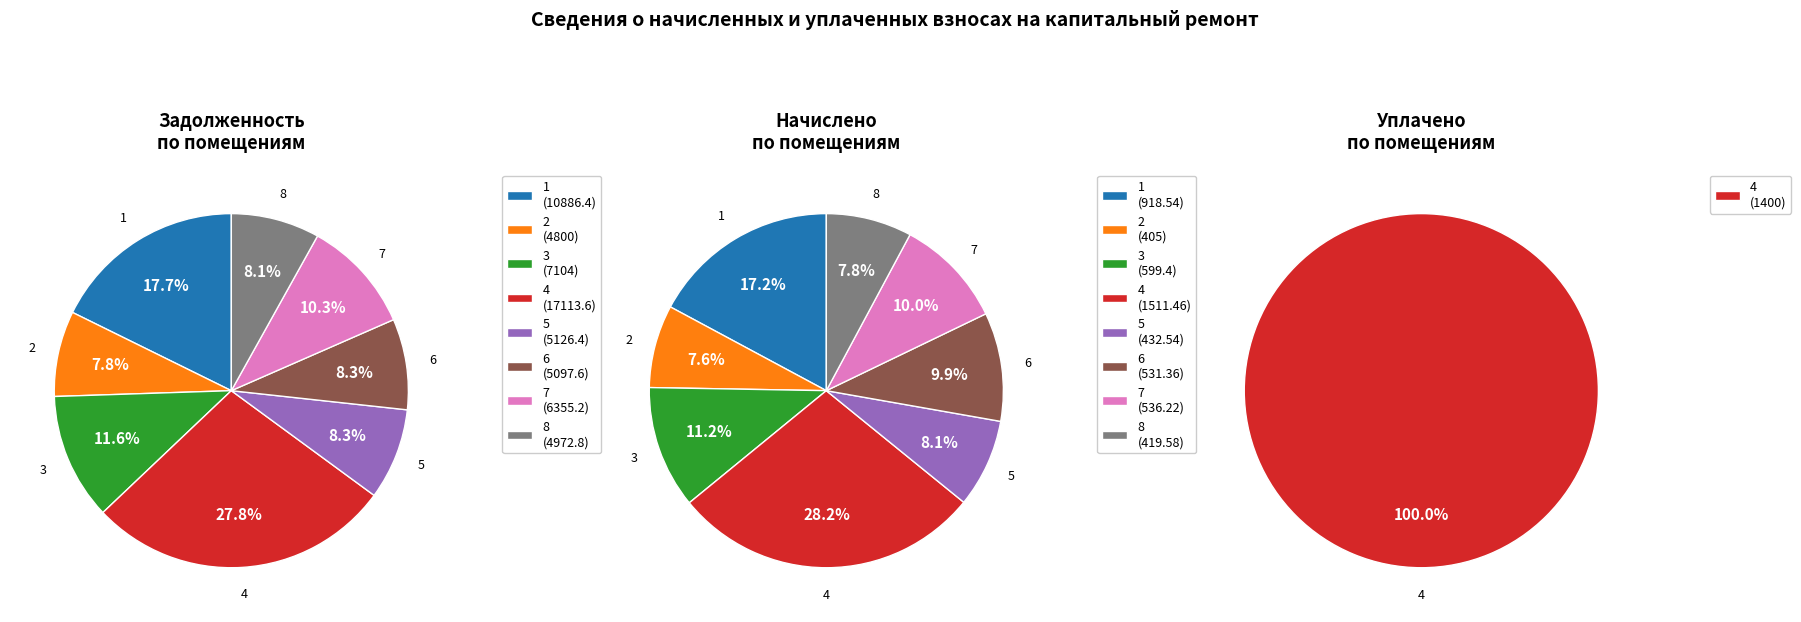

How many segments does this pie chart have?

8